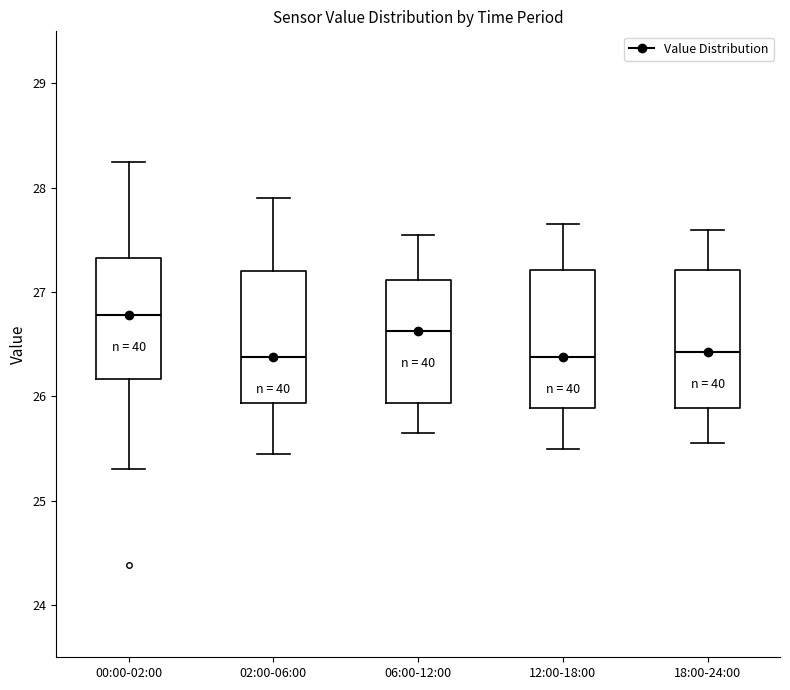

Where is the lower edge of the box for 06:00-12:00 on the y-axis? The values are not printed on the chart, so give them approximately, as read against the axis.

25.9